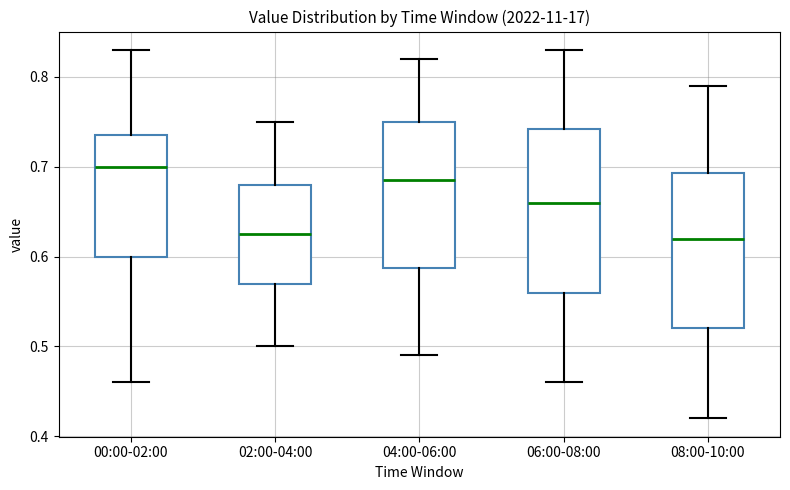

Reading left to right, read every box against the y-axis: the position of its median line, the range the box covers, and the ends of its whiskers. The values are not printed on the chart, so give them approximately, as read against the axis.

00:00-02:00: median 0.70, box 0.60 to 0.74, whiskers 0.46 to 0.83
02:00-04:00: median 0.63, box 0.57 to 0.68, whiskers 0.50 to 0.75
04:00-06:00: median 0.69, box 0.59 to 0.75, whiskers 0.49 to 0.82
06:00-08:00: median 0.66, box 0.56 to 0.74, whiskers 0.46 to 0.83
08:00-10:00: median 0.62, box 0.52 to 0.69, whiskers 0.42 to 0.79